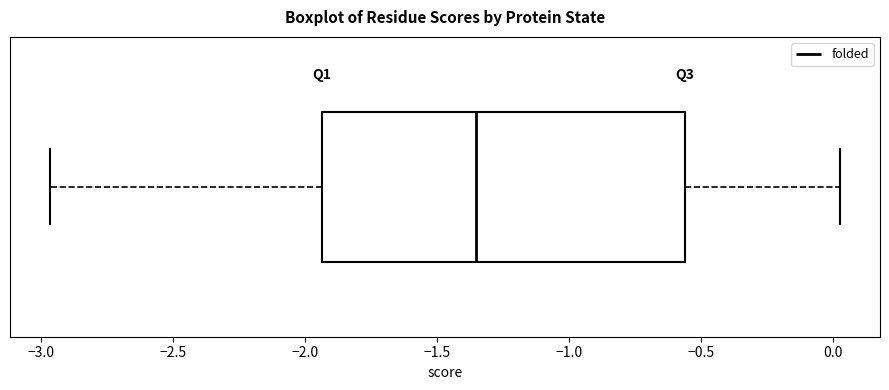

Transcribe this box plot: give where the median line is, the range the box spans, and where the two whiskers end, as read against the x-axis. The values are not printed on the chart, so give them approximately, as read against the axis.

median -1.35, box -1.95 to -0.55, whiskers -2.95 to 0.05